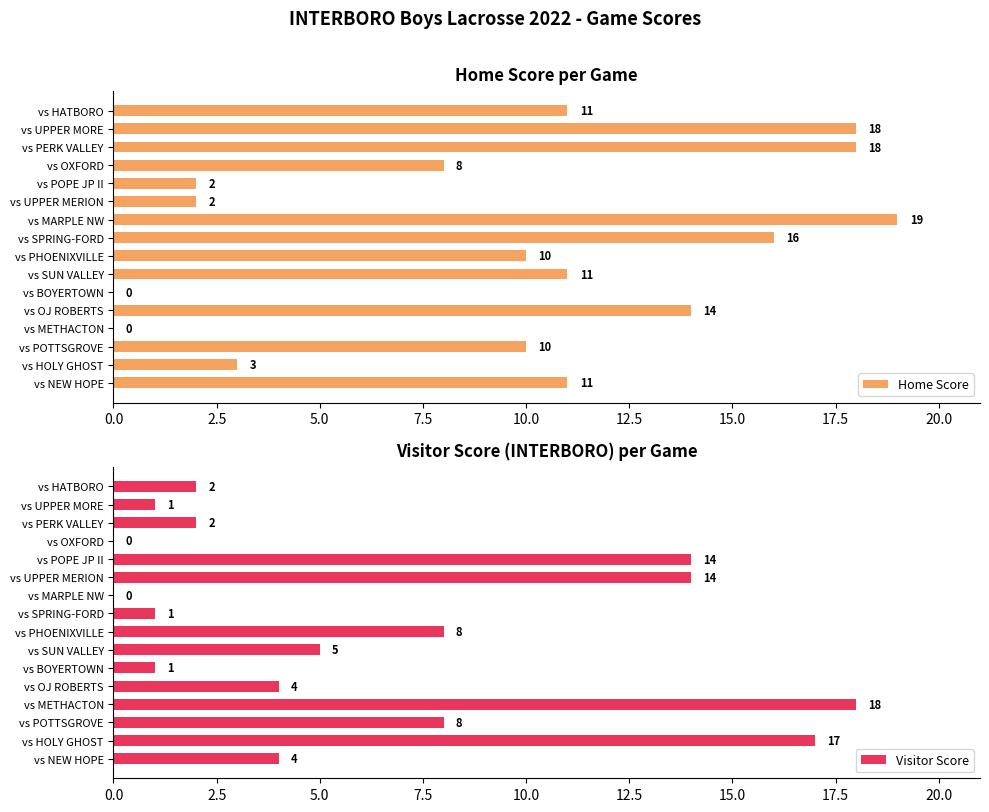

What is the approximate value of Home Score at vs HATBORO, to the nearest 10?

10